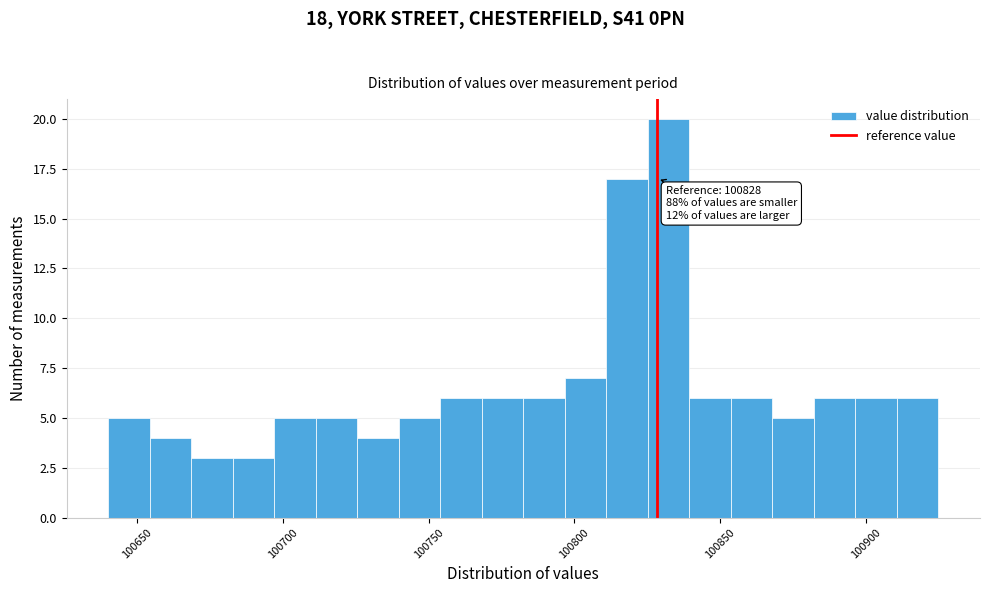

Around what value on the x-axis is the tallest bar? Give the approximate position of its centre, as read against the axis.

100830